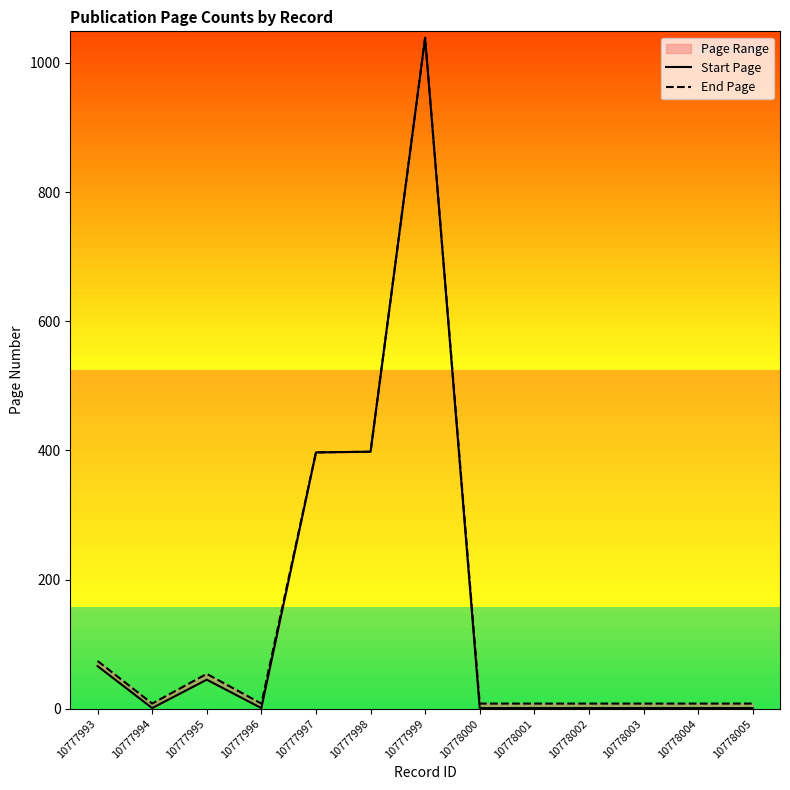

Reading right to left, extract all data points from this chart.

Start Page: 10778005=1	10778004=1	10778003=1	10778002=1	10778001=1	10778000=1	10777999=1039	10777998=398	10777997=397	10777996=1	10777995=45	10777994=1	10777993=66
End Page: 10778005=8	10778004=8	10778003=8	10778002=8	10778001=8	10778000=8	10777999=1039	10777998=398	10777997=397	10777996=8	10777995=54	10777994=8	10777993=74